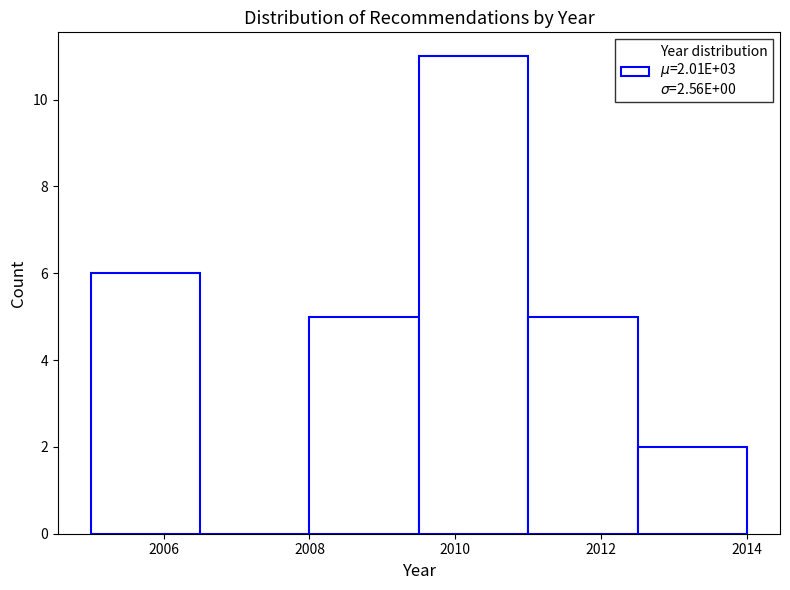

Over which range of the x-axis is the bar tallest?

2009.5 to 2011.0